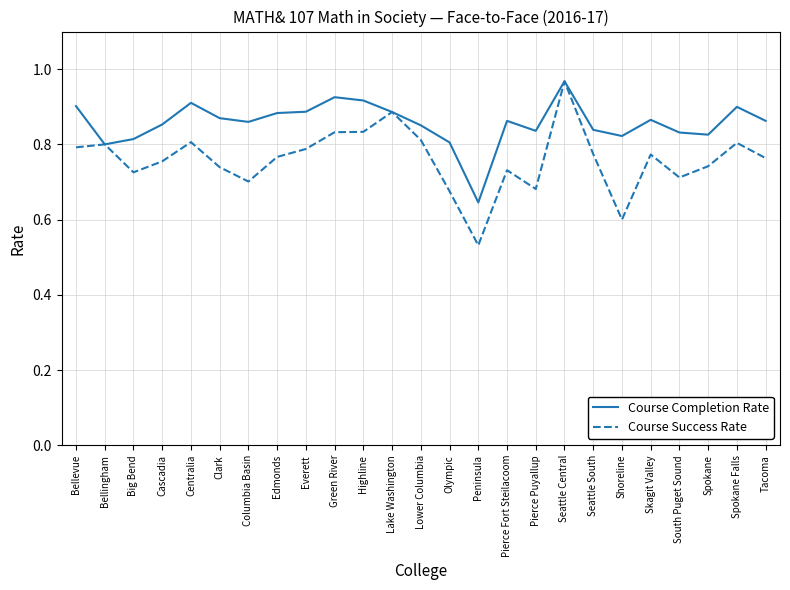

What is the difference between the maximum and second lowest values in the Course Completion Rate series?

0.2